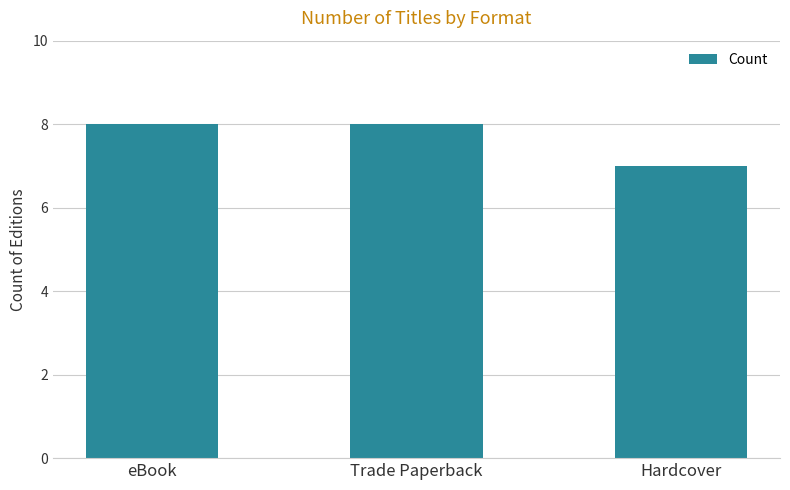

What position from the right is Trade Paperback?

2